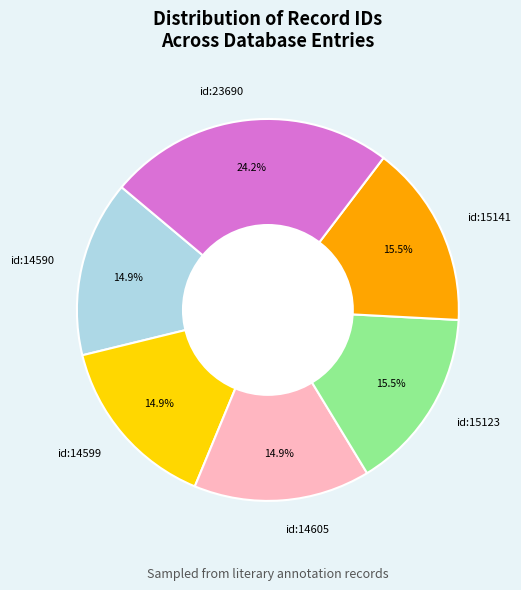

Is id:14605 the majority of the pie?

No